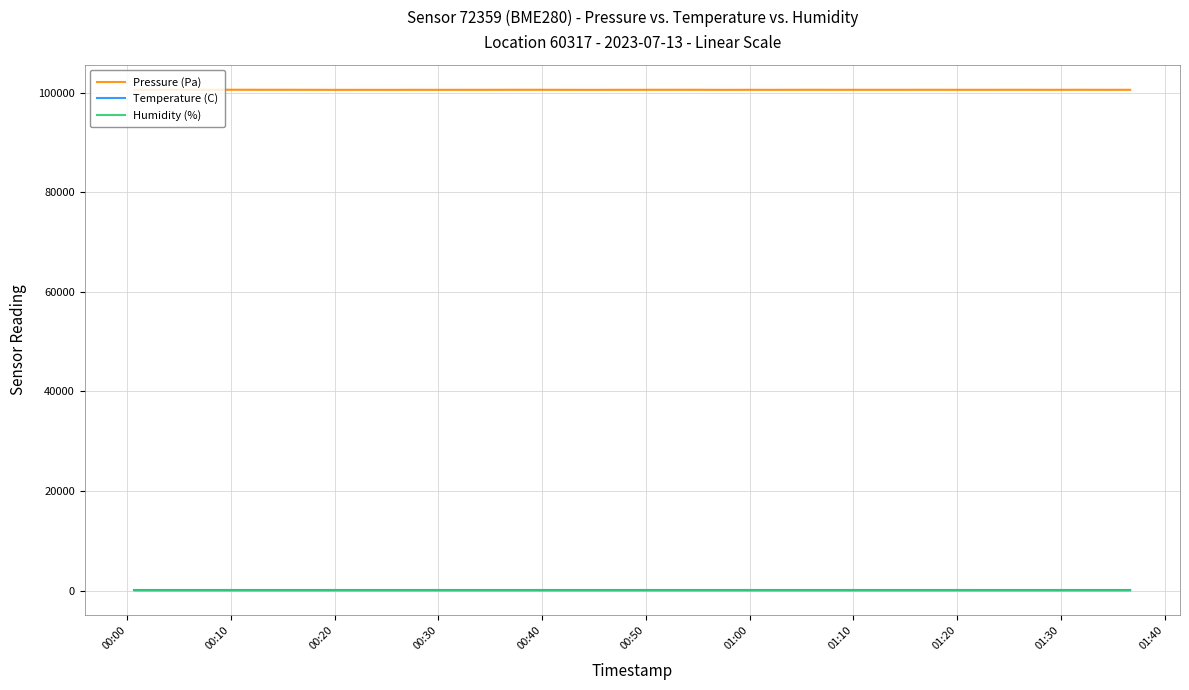

Which series has the largest total across all categories?

Pressure (Pa)